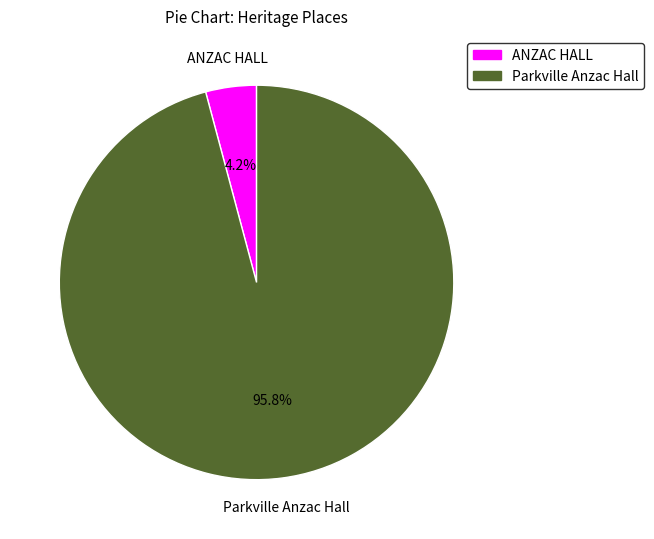

Does Parkville Anzac Hall account for over 50% of the chart?

Yes